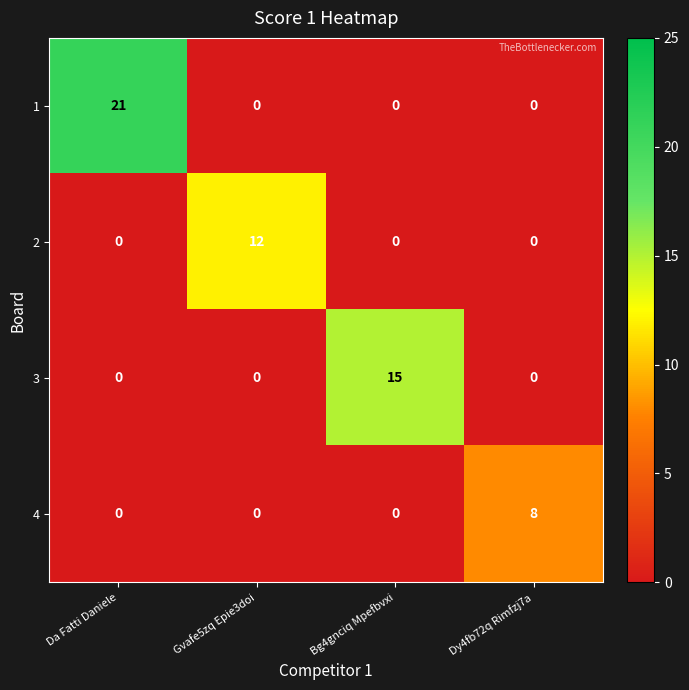

What is the difference between the maximum and minimum values in the 3 series?

15